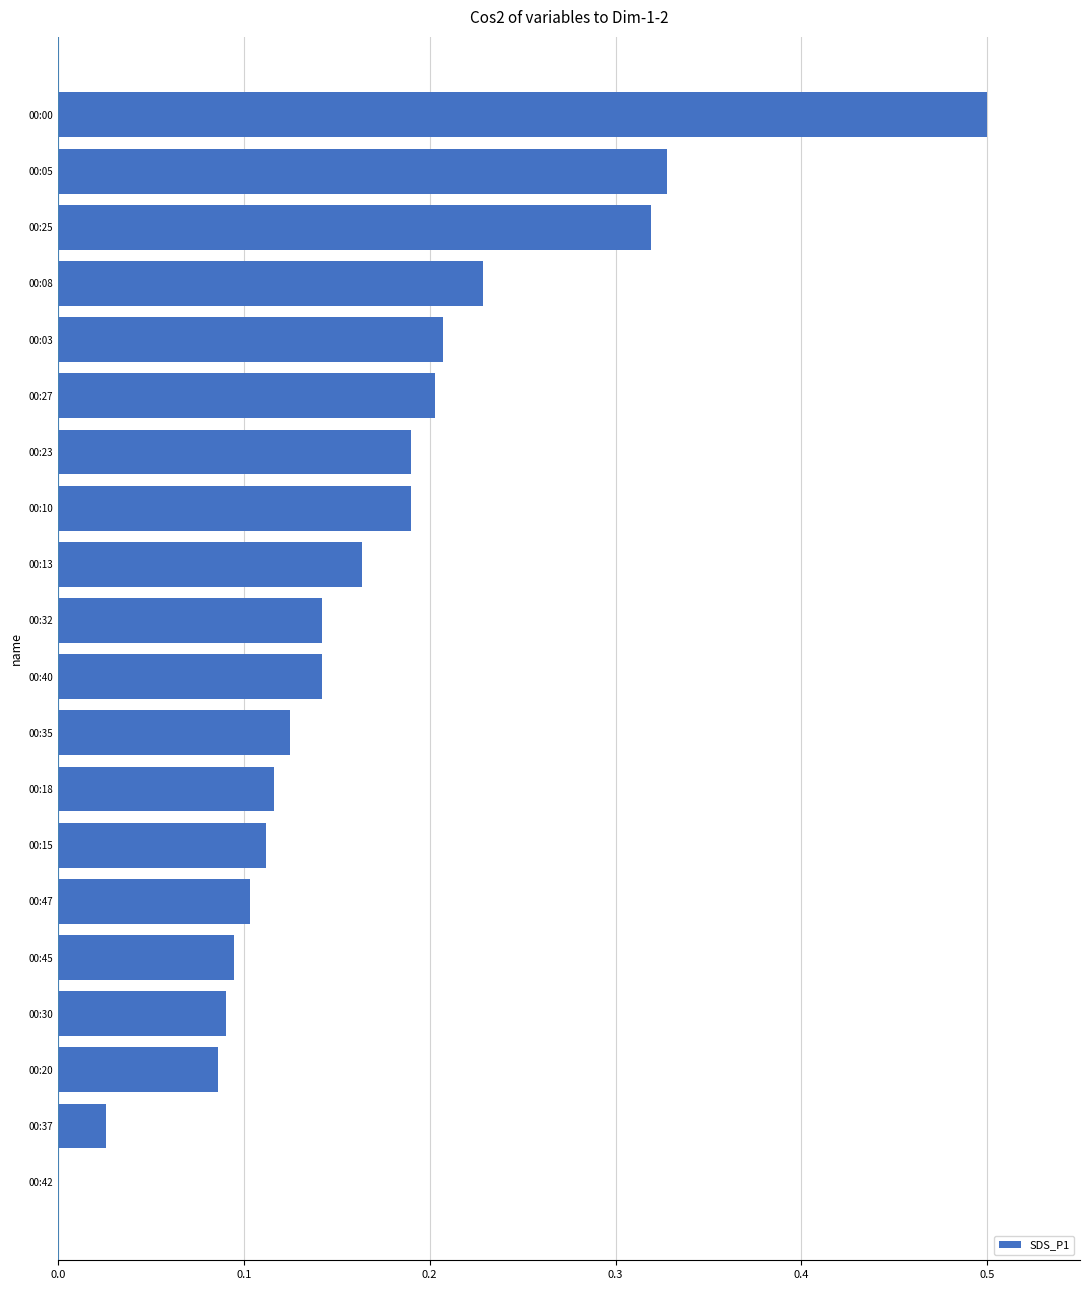

Which category has the highest value across all series?

00:00